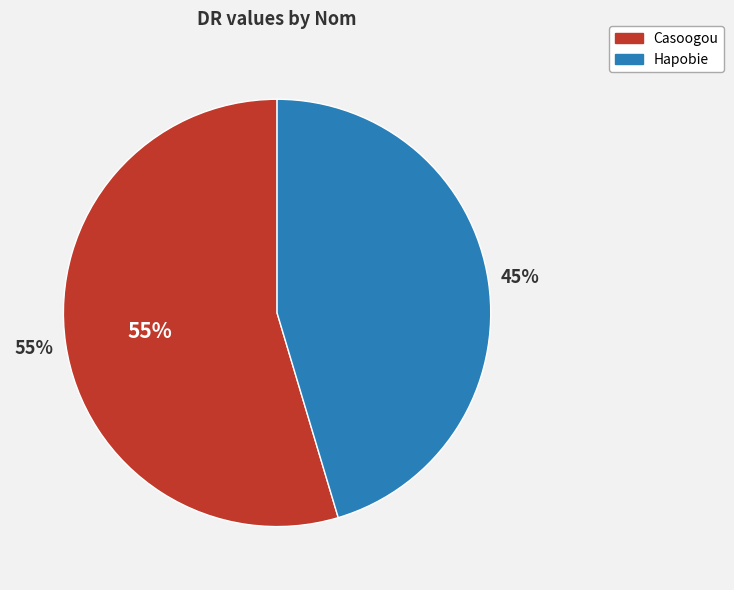

How much of the chart is everything except Casoogou?

45.4%